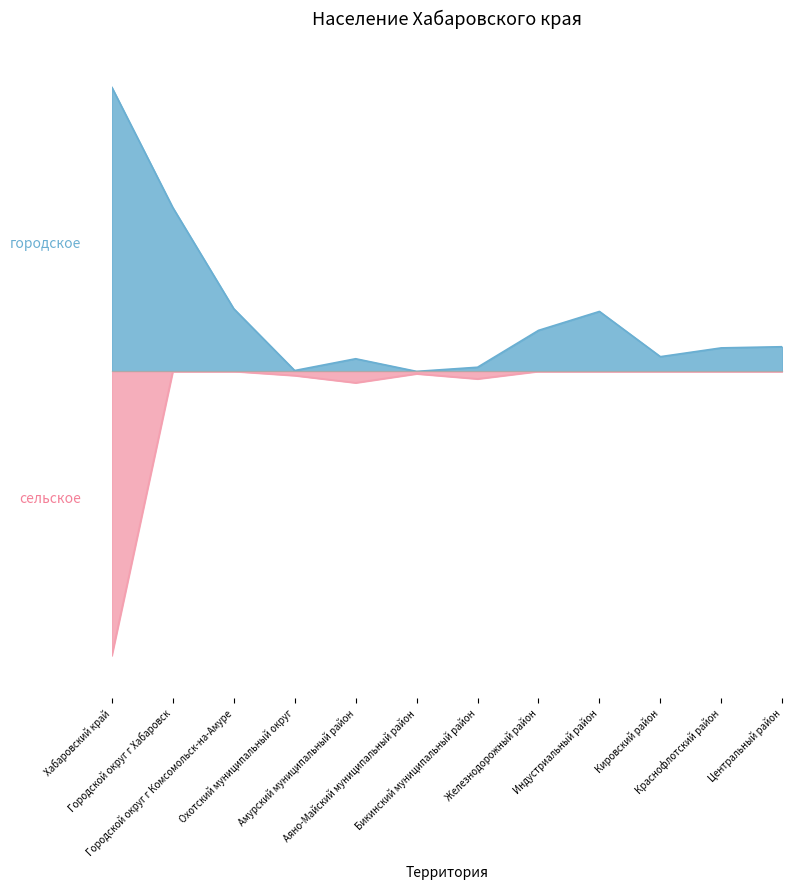

True or false: сельское has a value of -97827 at Центральный район.

False